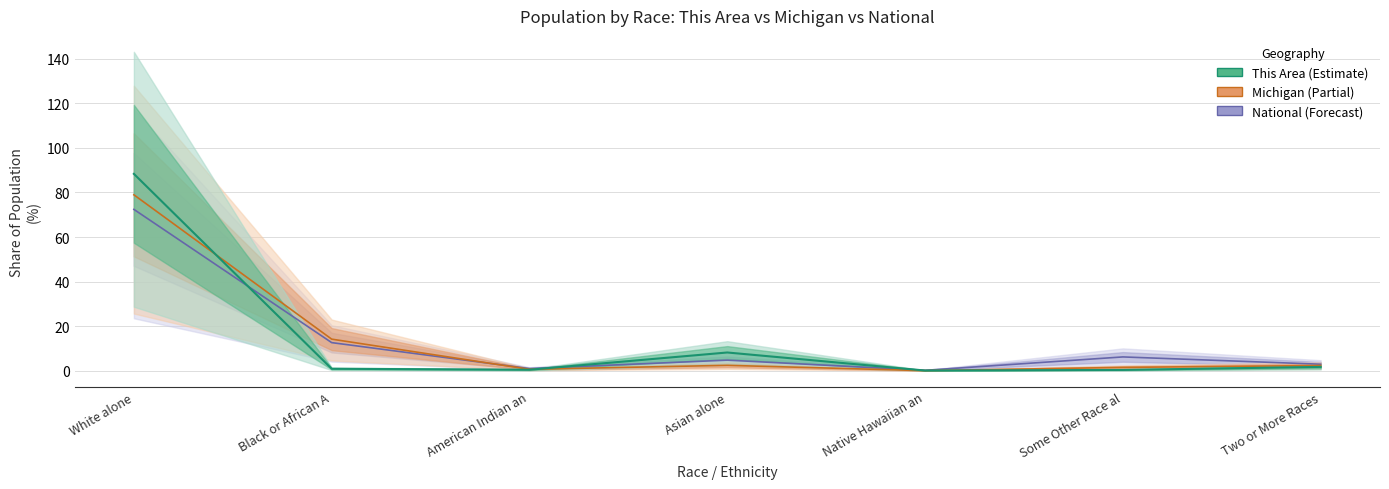

How many interior local valleys does the National series have?

2